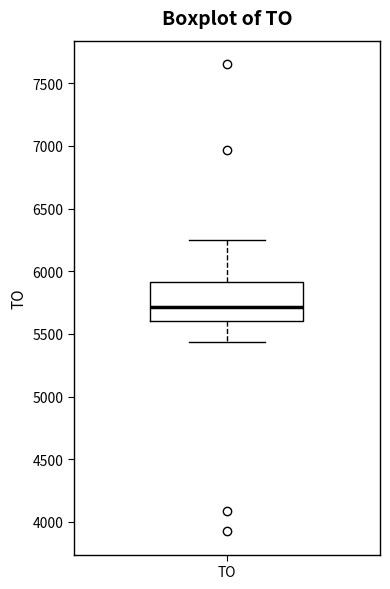

Transcribe this box plot: give where the median line is, the range the box spans, and where the two whiskers end, as read against the y-axis. The values are not printed on the chart, so give them approximately, as read against the axis.

median 5700, box 5600 to 5900, whiskers 5450 to 6250